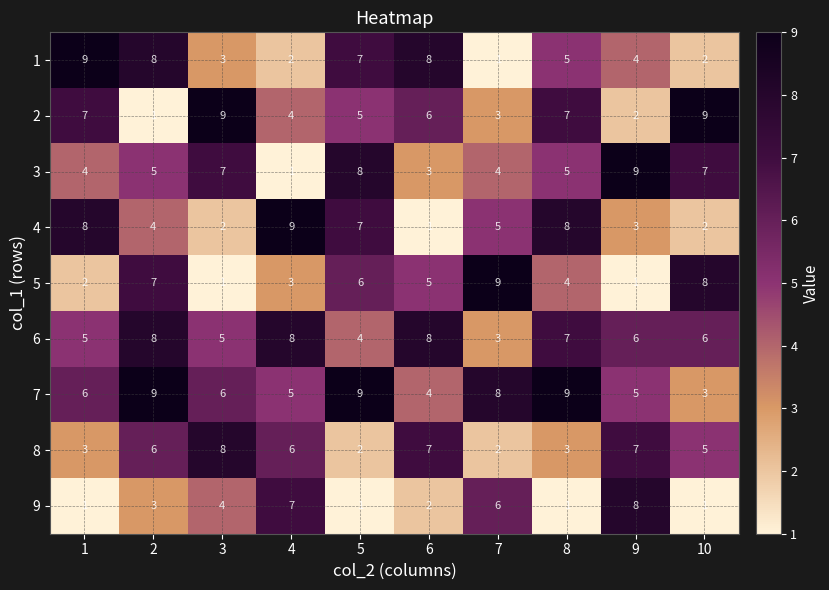

How many values in the 1 series are below 5?

5